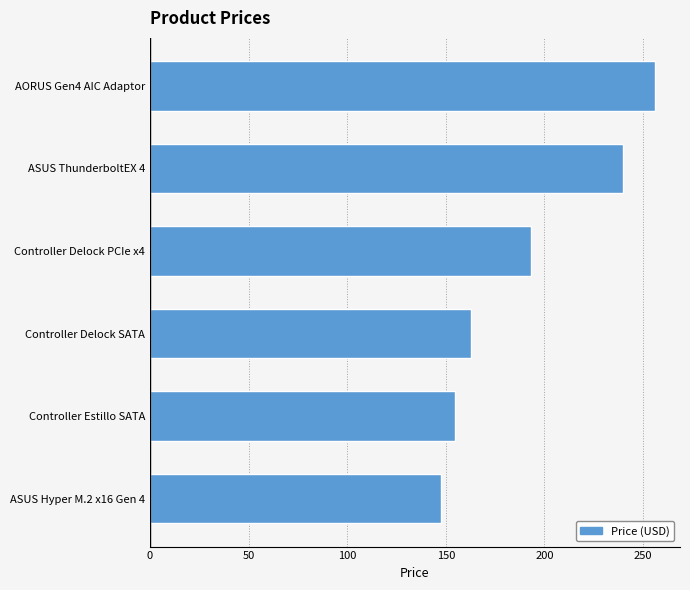

Are the bars horizontal?

Yes